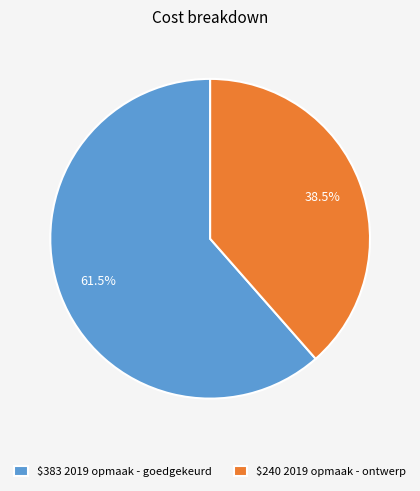

What percentage is NOT represented by $240 2019 opmaak - ontwerp?

61.5%